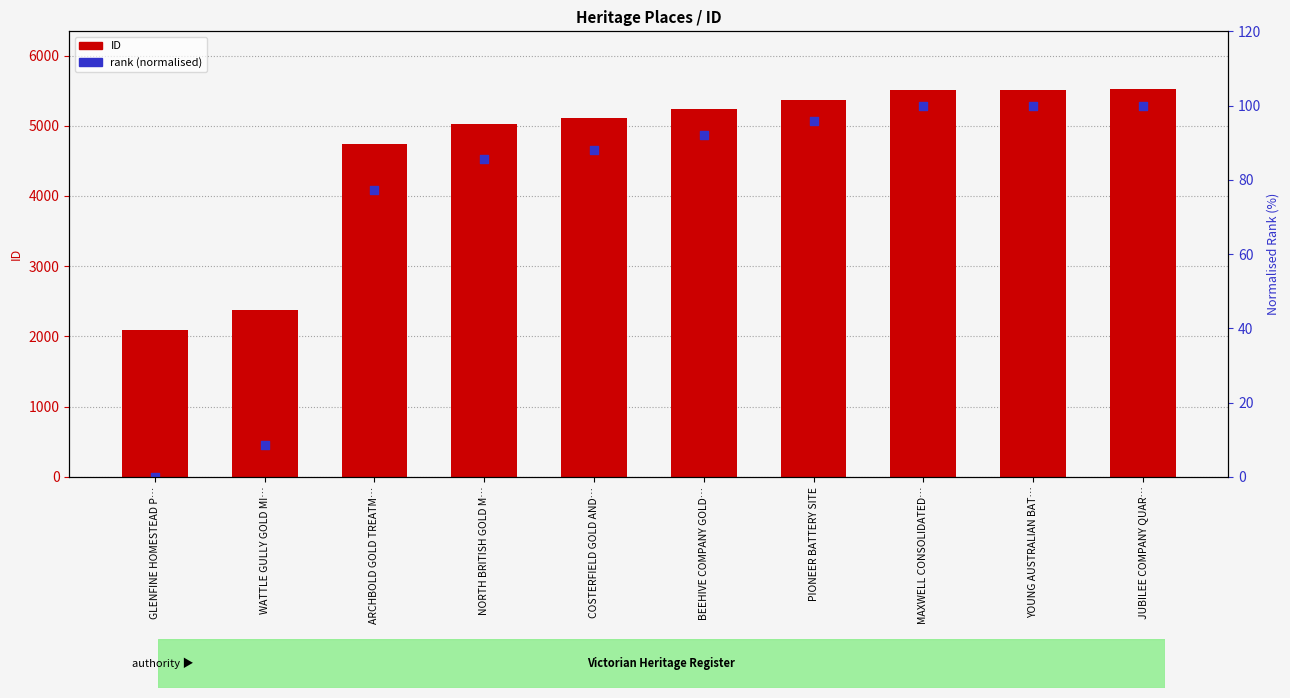

What is the total value across all series at NORTH BRITISH GOLD M…?

5105.5